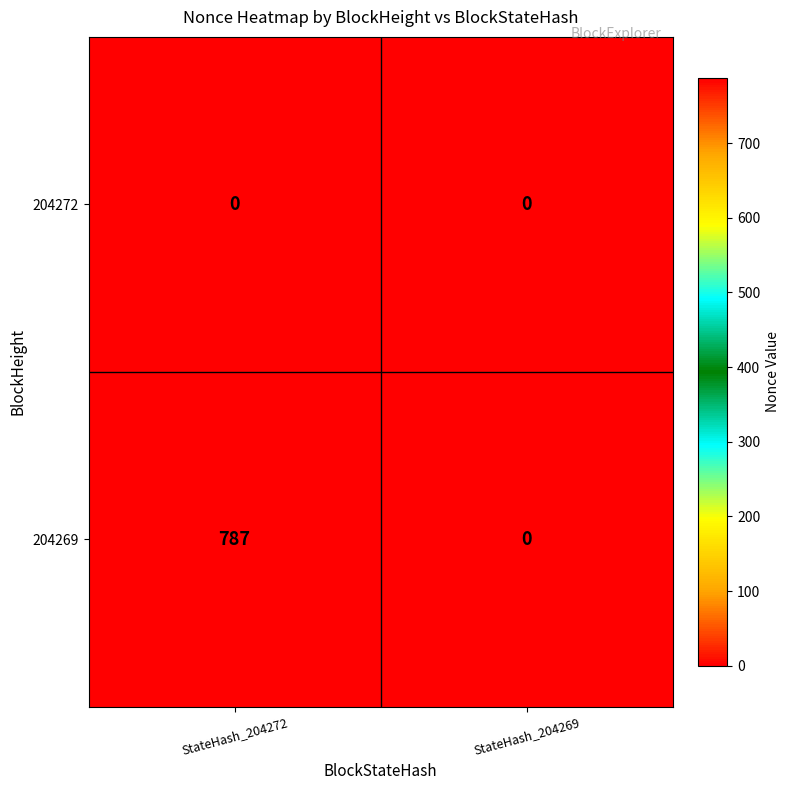

Between StateHash_204272 and StateHash_204269, which series saw the biggest shift?

204269